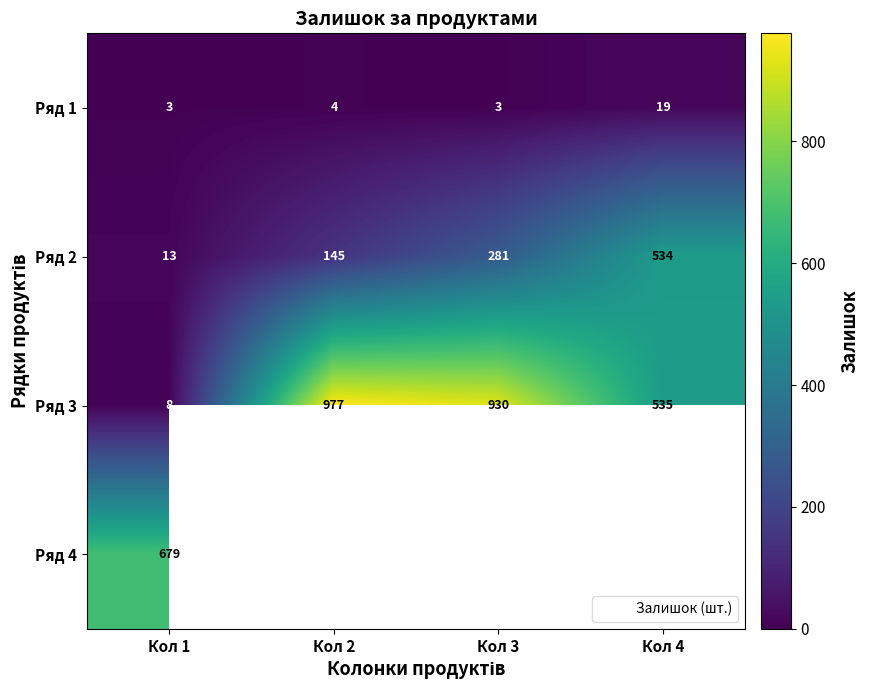

List the labels in order of Ряд 1 value, smallest first.

Кол 1, Кол 3, Кол 2, Кол 4